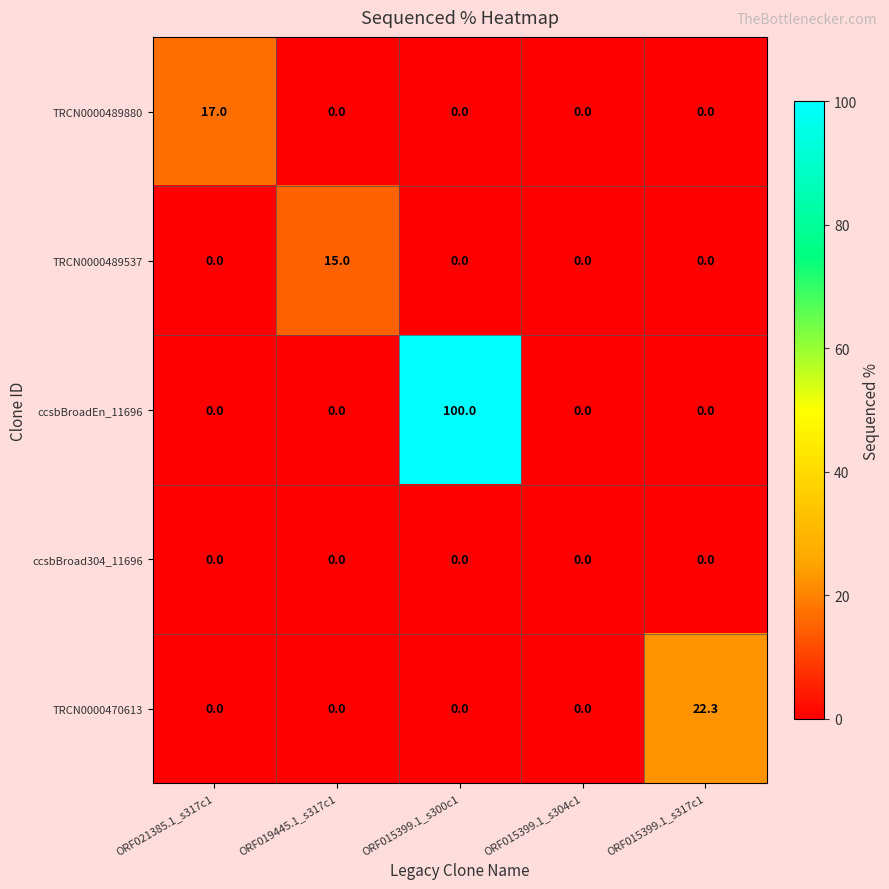

Reading left to right, transcribe all the data shown in this chart.

TRCN0000489880: 17.0	0.0	0.0	0.0	0.0
TRCN0000489537: 0.0	15.0	0.0	0.0	0.0
ccsbBroadEn_11696: 0.0	0.0	100.0	0.0	0.0
ccsbBroad304_11696: 0.0	0.0	0.0	0.0	0.0
TRCN0000470613: 0.0	0.0	0.0	0.0	22.3